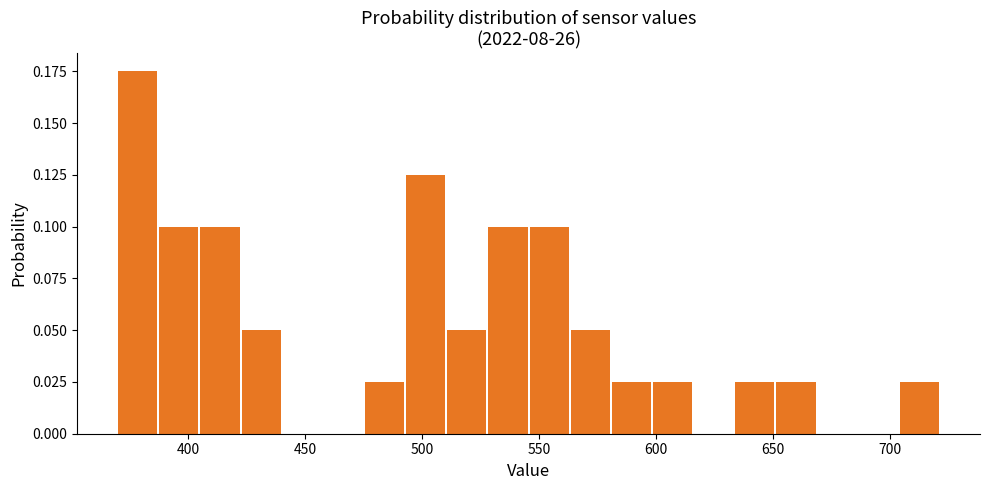

Around what value on the x-axis is the tallest bar? Give the approximate position of its centre, as read against the axis.

380